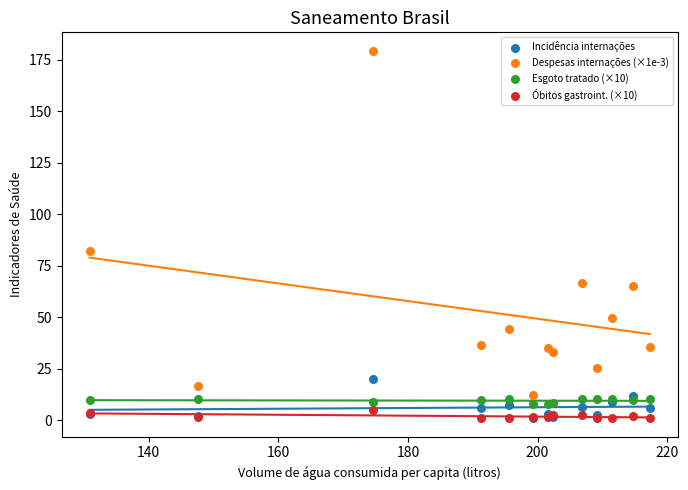

What are all the series names shown in the legend?

Incidência internações, Despesas internações (×1e-3), Esgoto tratado (×10), Óbitos gastroint. (×10)